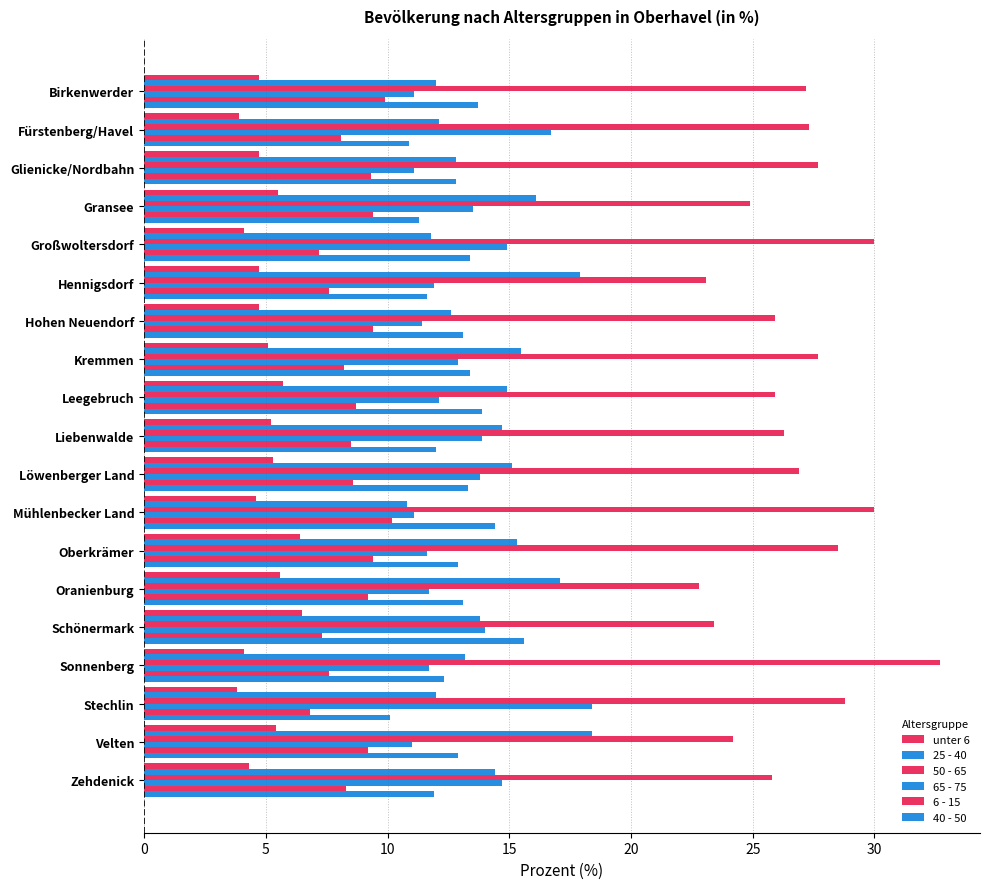

What is the value of the 6 - 15 bar at the 13th from the left?

9.4